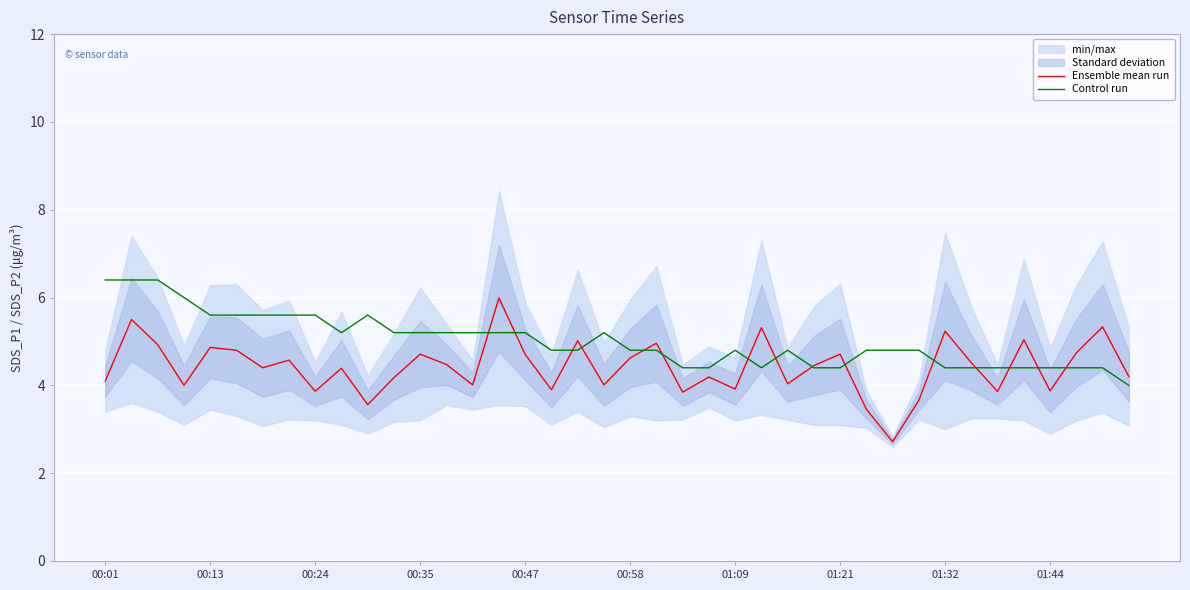

Reading left to right, list all the values displayed in this chart.

Ensemble mean run: 4.1	5.5	4.9	4.0	4.9	4.8	4.4	4.6	3.9	4.4	3.6	4.2	4.7	4.5	4.0	6.0	4.7	3.9	5.0	4.0	4.6	5.0	3.8	4.2	3.9	5.3	4.0	4.5	4.7	3.5	2.7	3.7	5.2	4.5	3.9	5.0	3.9	4.7	5.3	4.2
Control run: 6.4	6.4	6.4	6.0	5.6	5.6	5.6	5.6	5.6	5.2	5.6	5.2	5.2	5.2	5.2	5.2	5.2	4.8	4.8	5.2	4.8	4.8	4.4	4.4	4.8	4.4	4.8	4.4	4.4	4.8	4.8	4.8	4.4	4.4	4.4	4.4	4.4	4.4	4.4	4.0